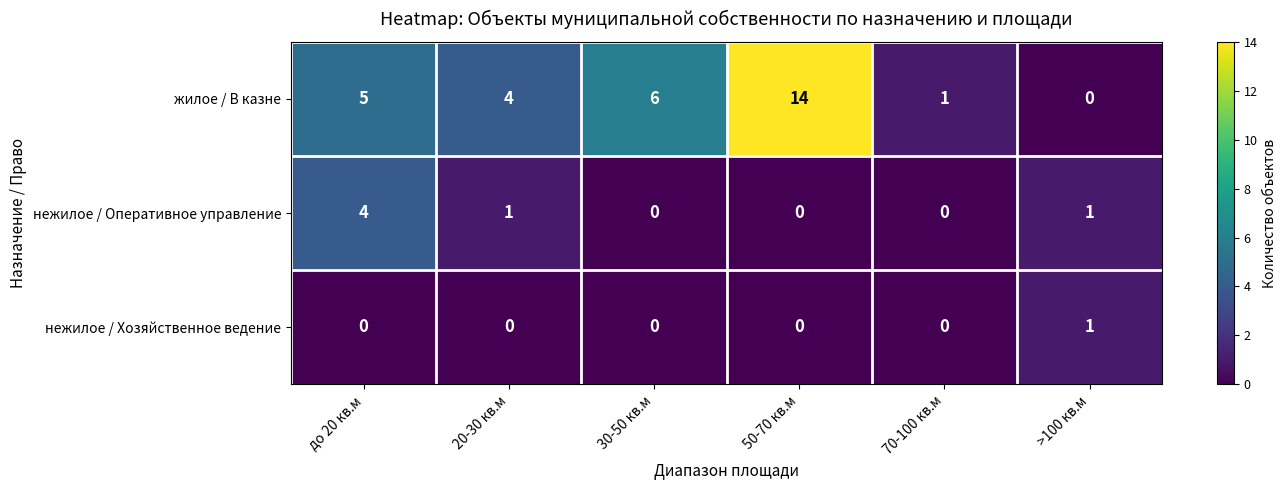

What is the total value across all series at 20-30 кв.м?

5